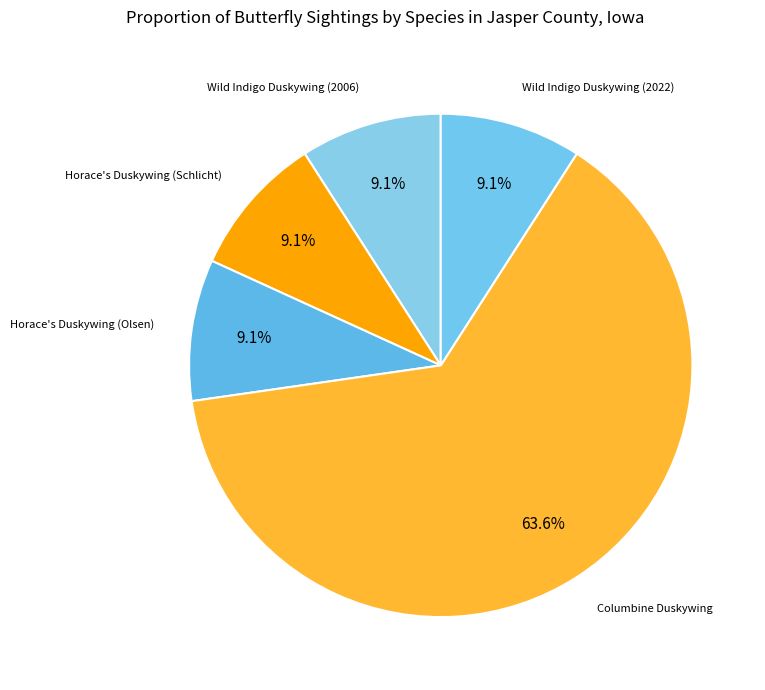

Count the number of slices in the pie.

5